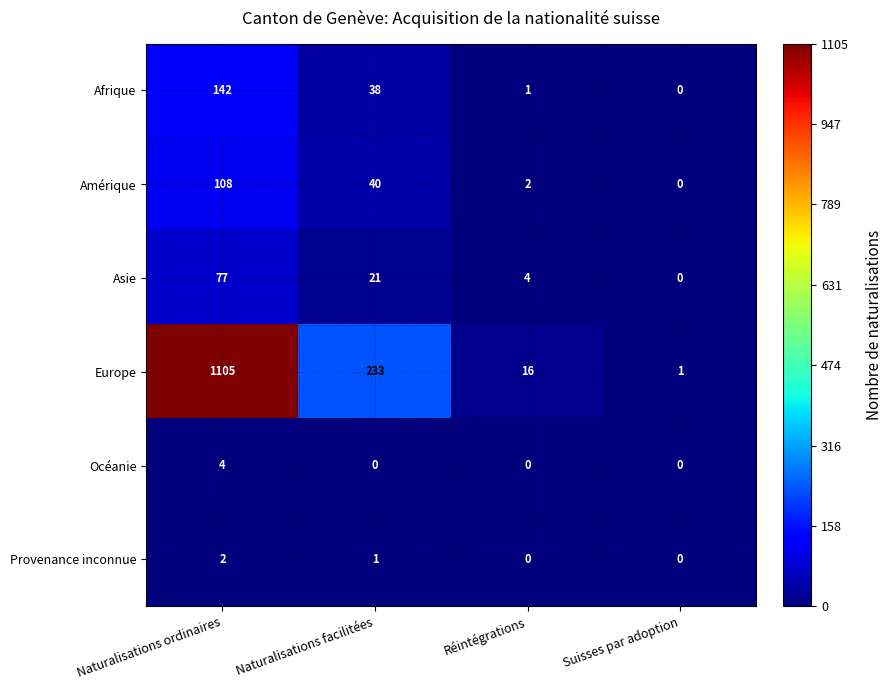

What is the maximum value for Océanie?

4